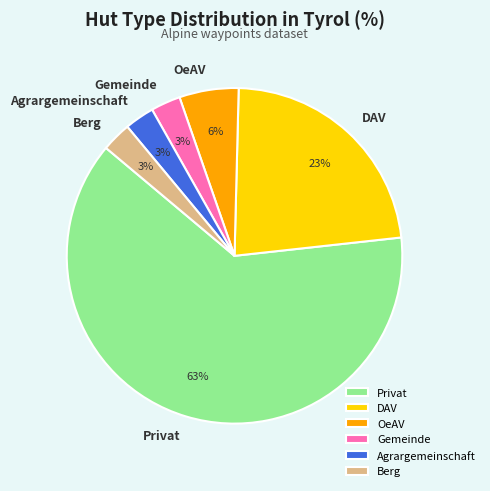

What percentage is the OeAV slice, to the nearest percent?

6%